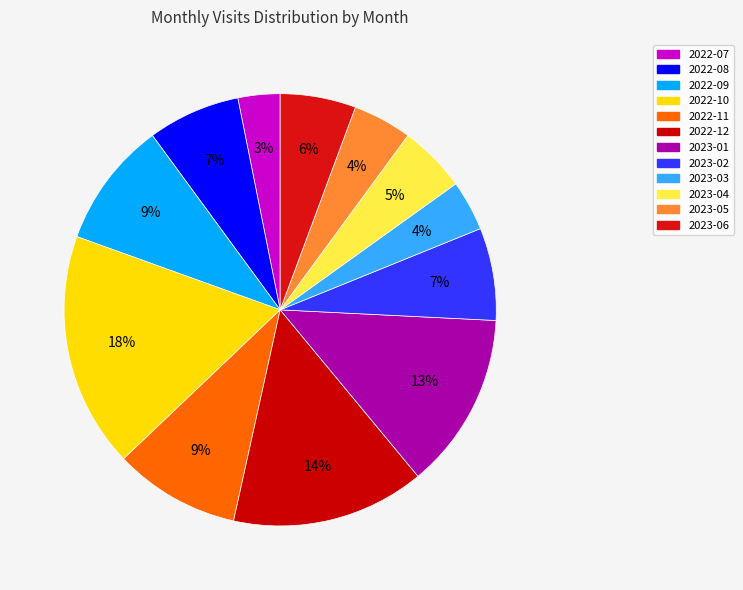

Is there any slice that represents more than half of the pie?

No